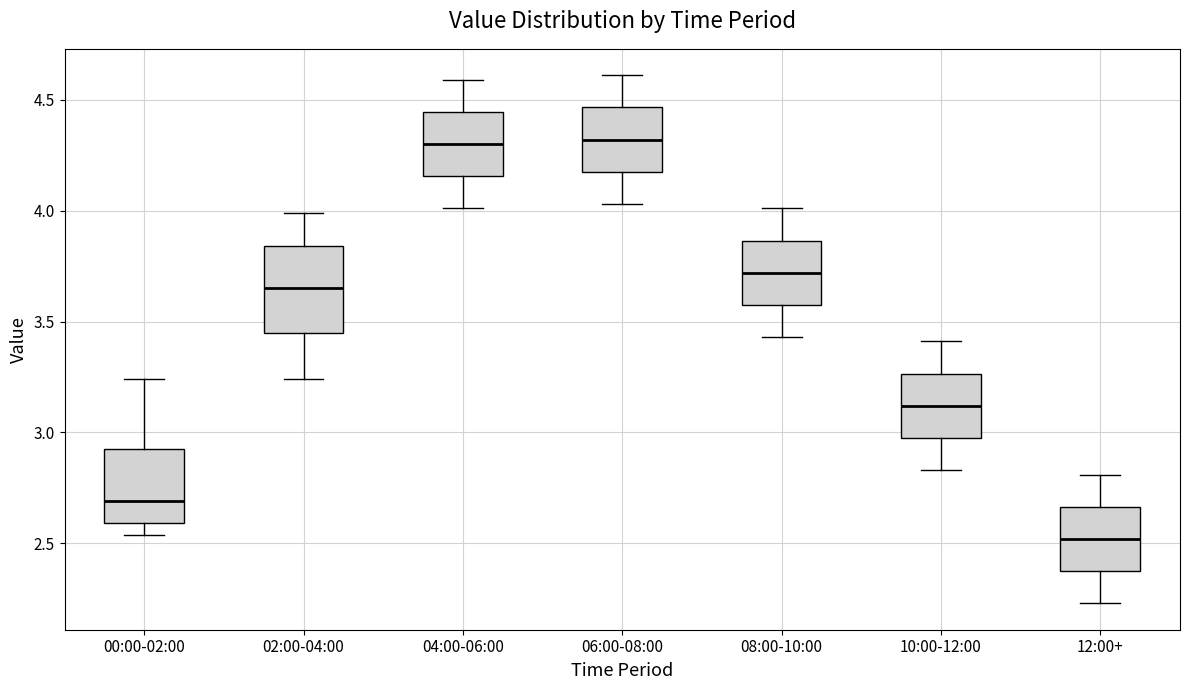

Reading left to right, transcribe this box plot: for each box, give where its median line is, the range the box spans, and where its two whiskers end, as read against the y-axis. The values are not printed on the chart, so give them approximately, as read against the axis.

00:00-02:00: median 2.70, box 2.60 to 2.95, whiskers 2.55 to 3.25
02:00-04:00: median 3.65, box 3.45 to 3.85, whiskers 3.25 to 4.00
04:00-06:00: median 4.30, box 4.15 to 4.45, whiskers 4.00 to 4.60
06:00-08:00: median 4.30, box 4.20 to 4.45, whiskers 4.05 to 4.60
08:00-10:00: median 3.70, box 3.60 to 3.85, whiskers 3.45 to 4.00
10:00-12:00: median 3.10, box 3.00 to 3.25, whiskers 2.85 to 3.40
12:00+: median 2.50, box 2.40 to 2.65, whiskers 2.25 to 2.80